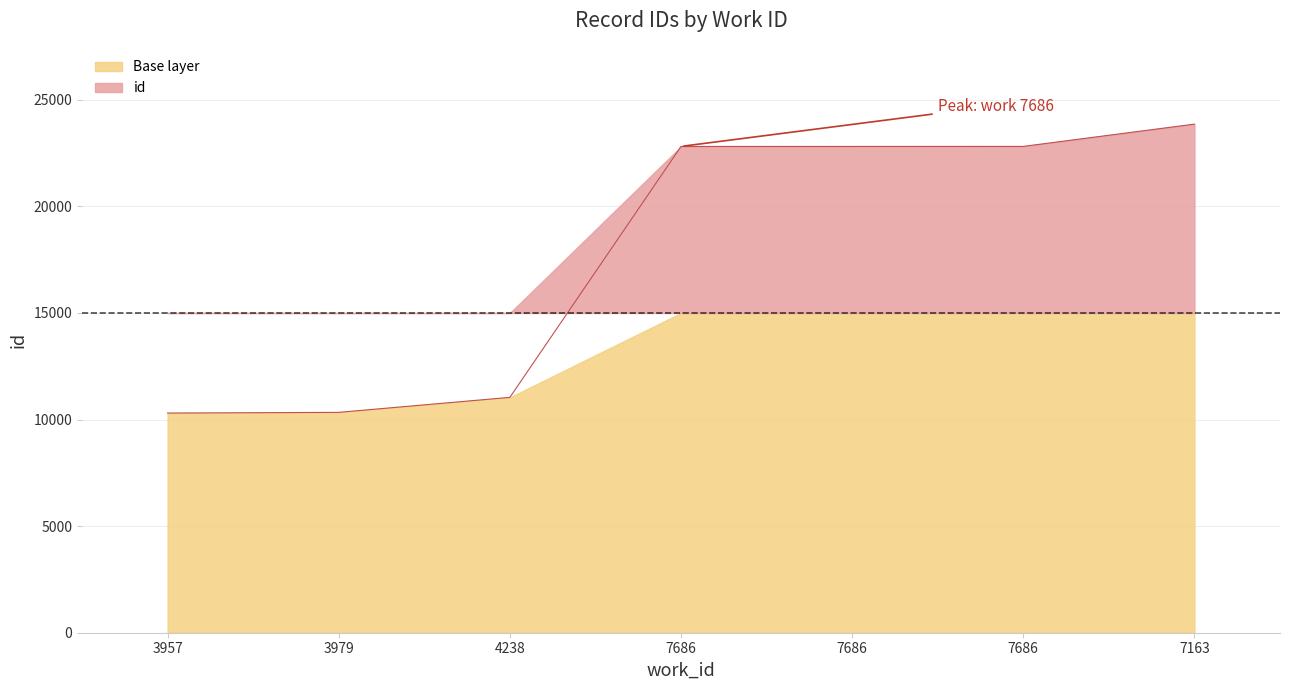

Reading left to right, what are all the values shown in this chart?

3957=10306	3979=10338	4238=11042	7686=22813	7686=22814	7686=22816	7163=23861